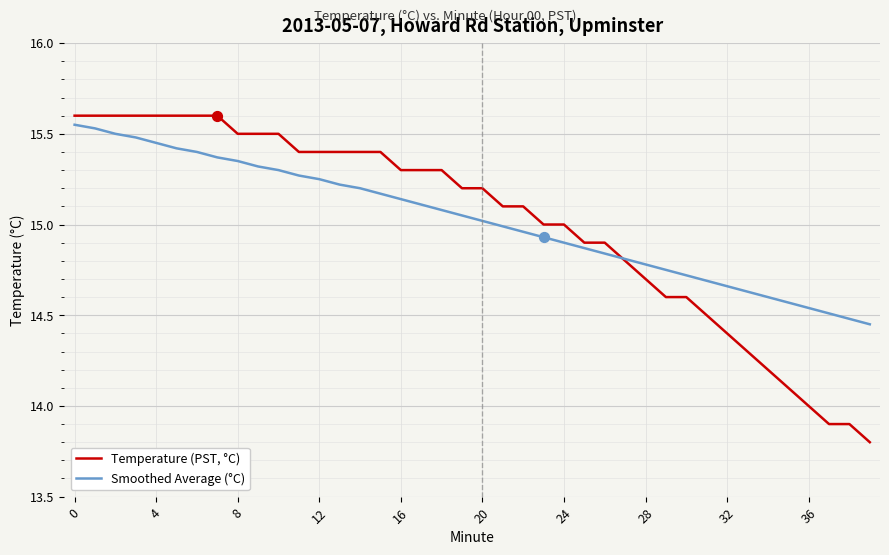

What are all the series names shown in the legend?

Temperature (PST, °C), Smoothed Average (°C)